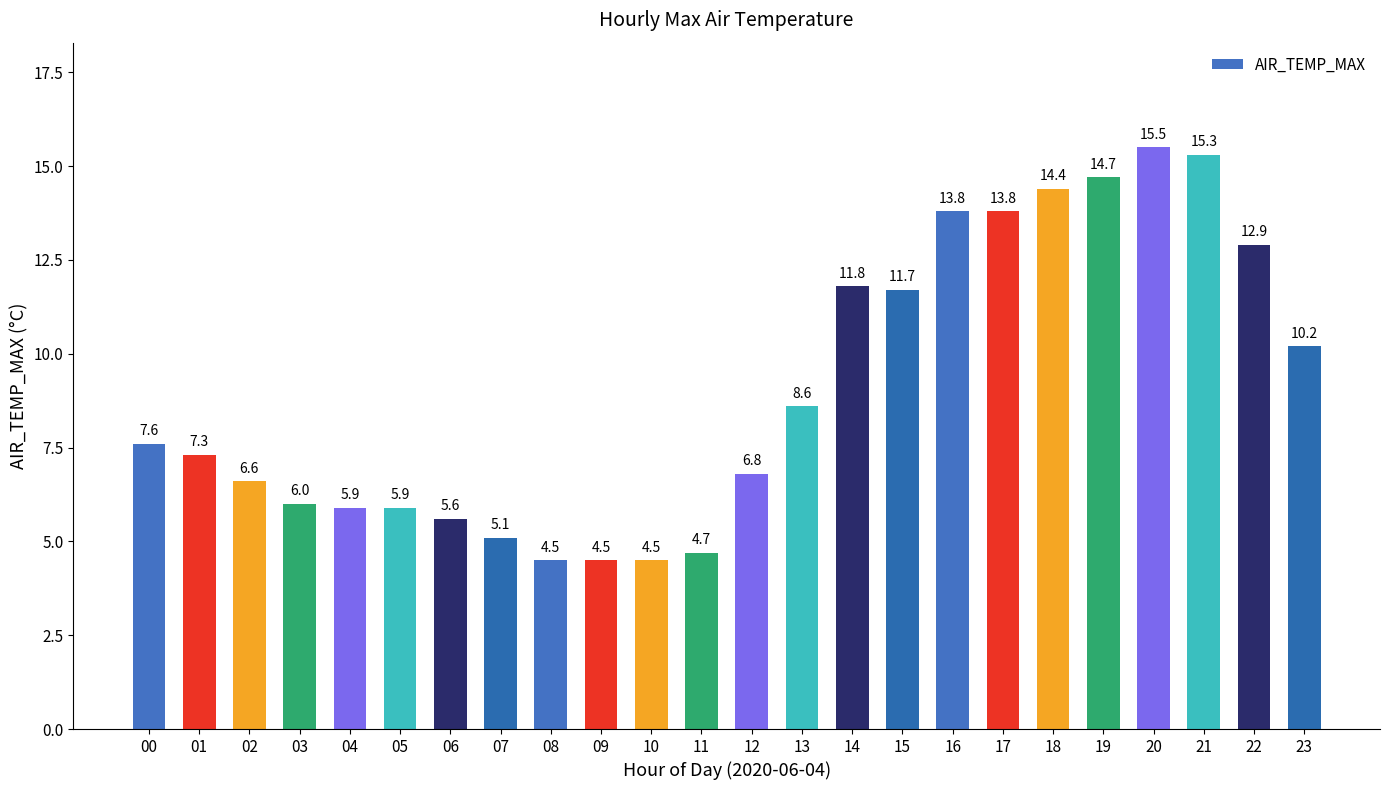

The value at 17 is 8.6. True or false?

False